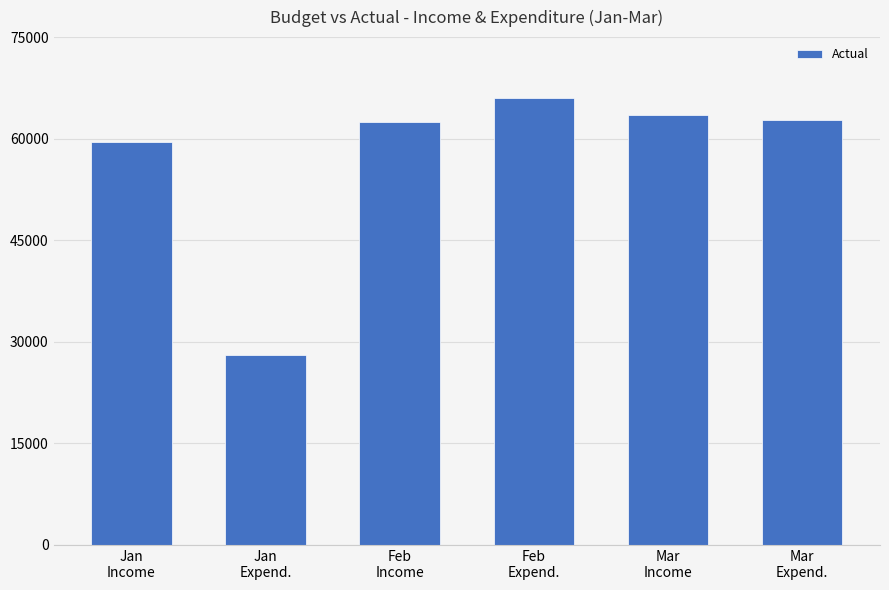

Approximately how many times larger is the value at Jan
Income compared to Mar
Expend.?

0.9